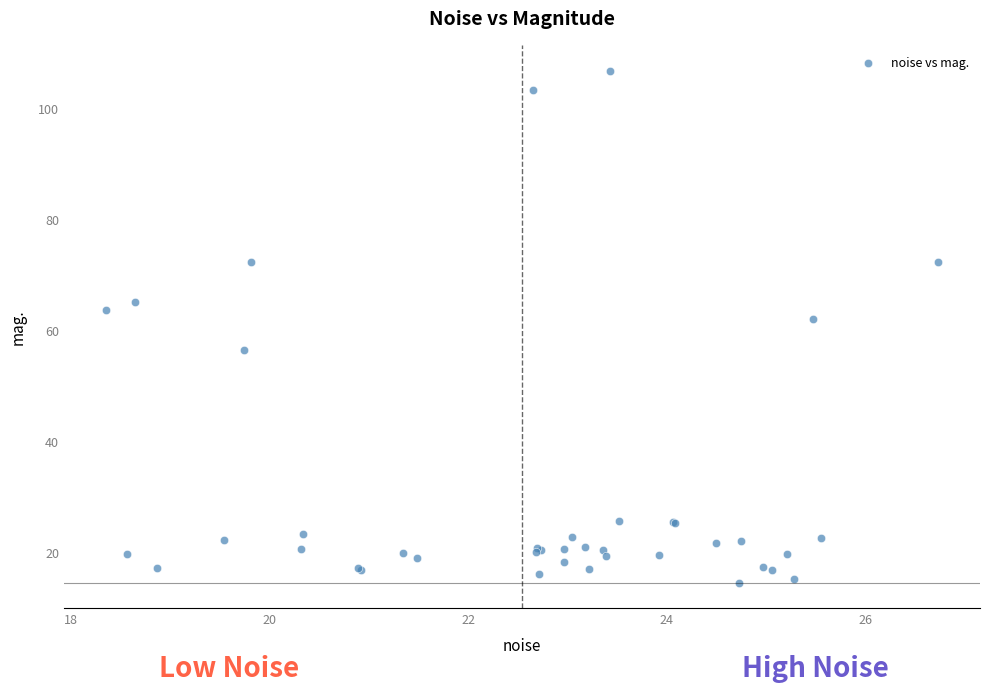

What Y value in the scatter plot is closest to 60?

62.0